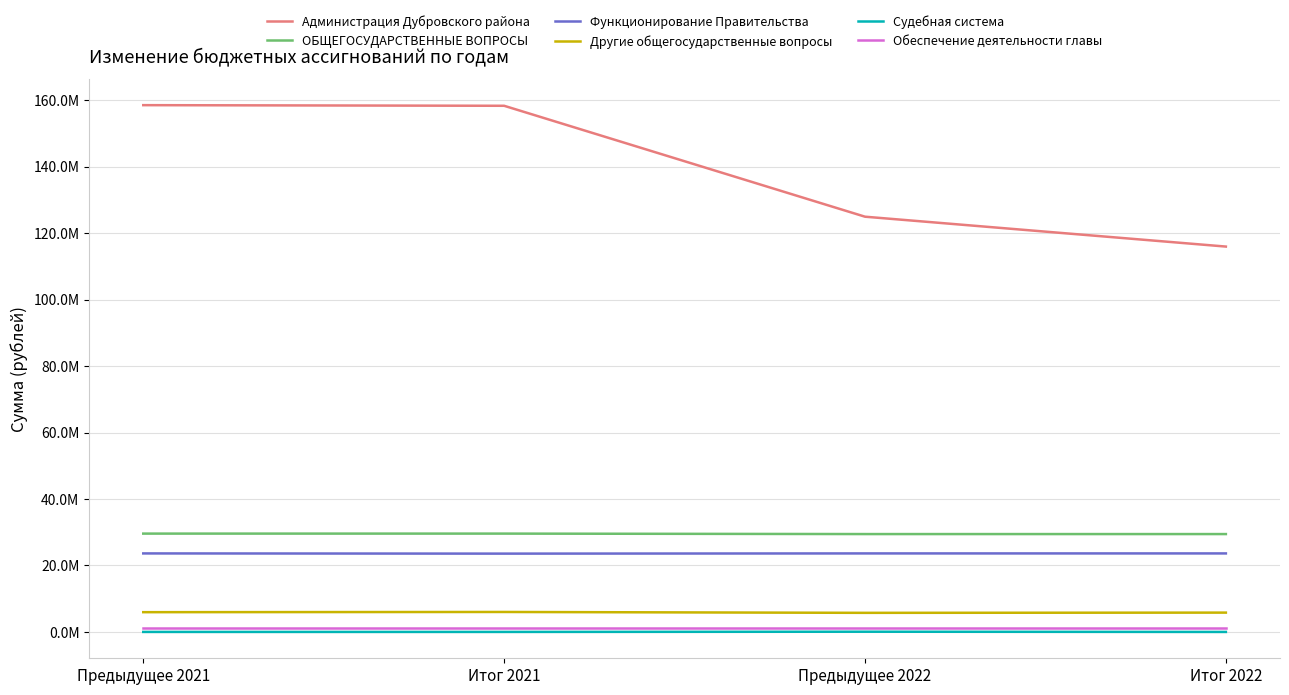

Where does the Администрация Дубровского района series first go above 158339498?

Предыдущее 2021